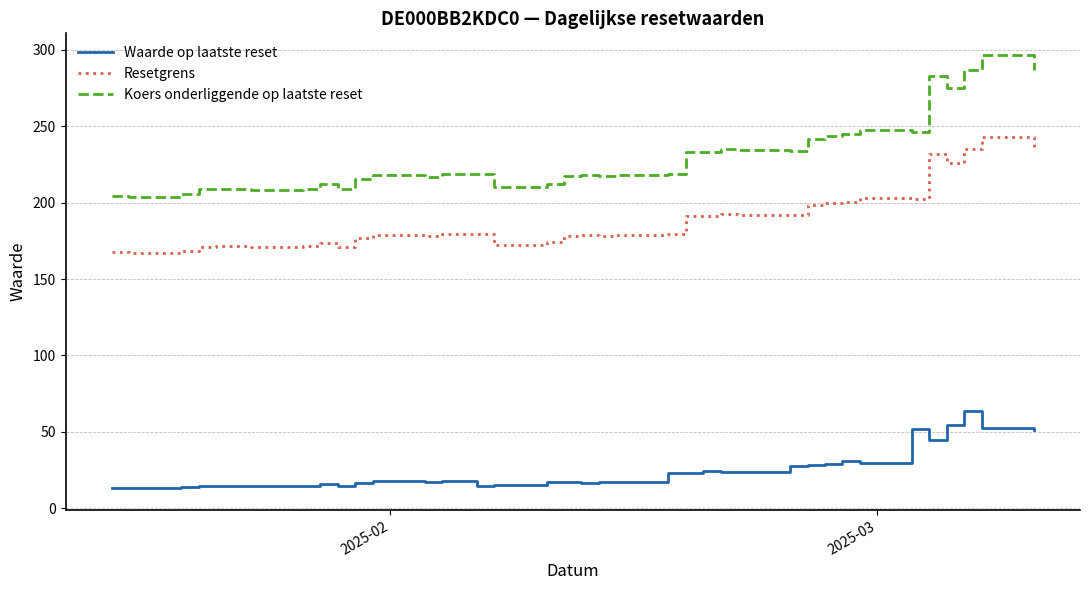

What is the difference between the maximum and minimum values in the Koers onderliggende op laatste reset series?

92.8